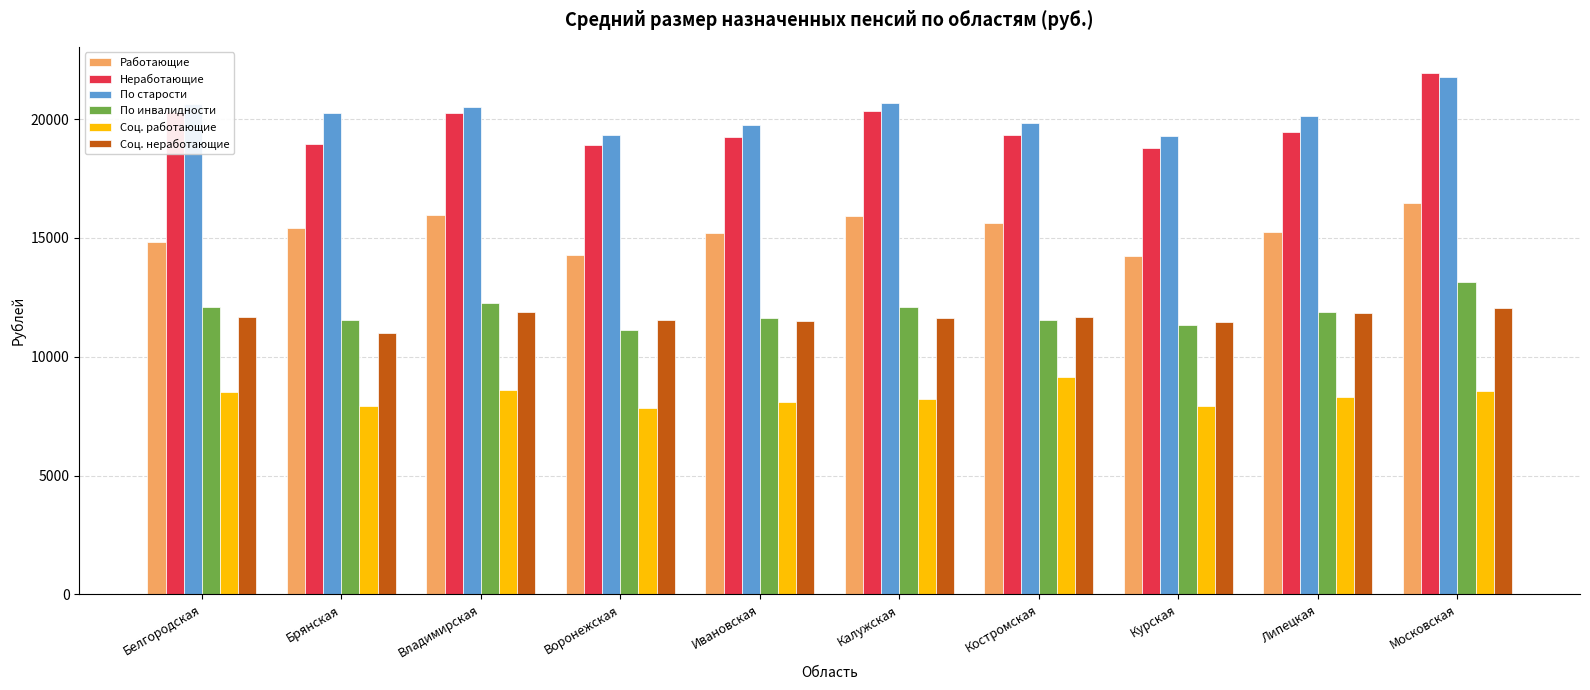

True or false: Работающие has a value of 15910.8 at Калужская.

True